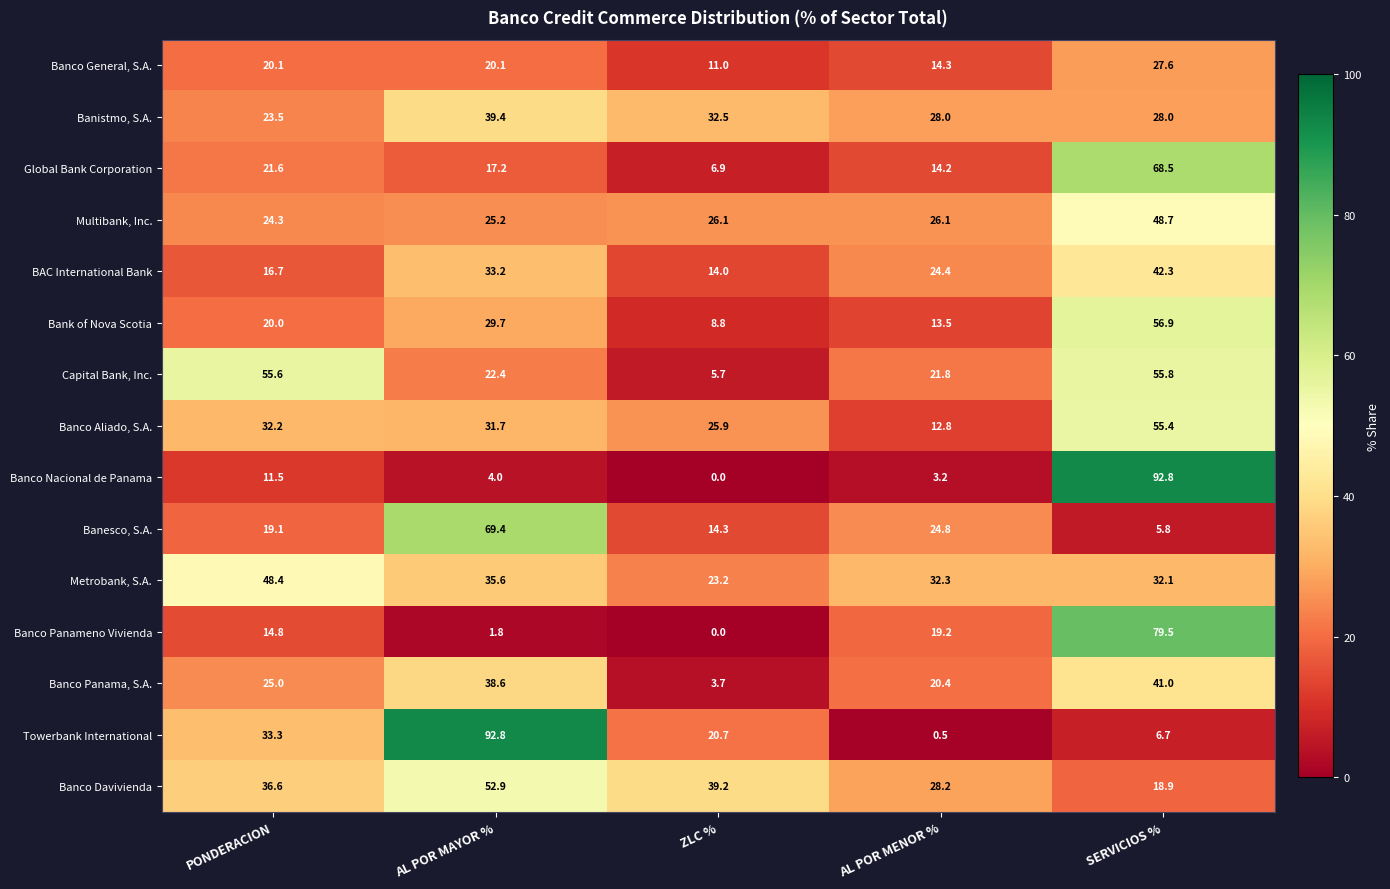

Read the Banistmo, S.A. value at ZLC %.

32.5